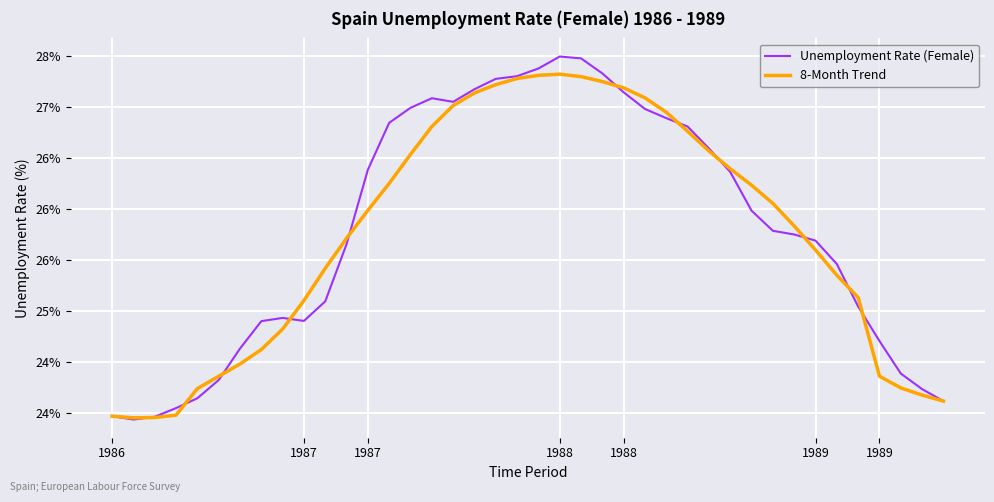

Between which two adjacent categories do Unemployment Rate (Female) and 8-Month Trend first intersect?

1987 and 1987